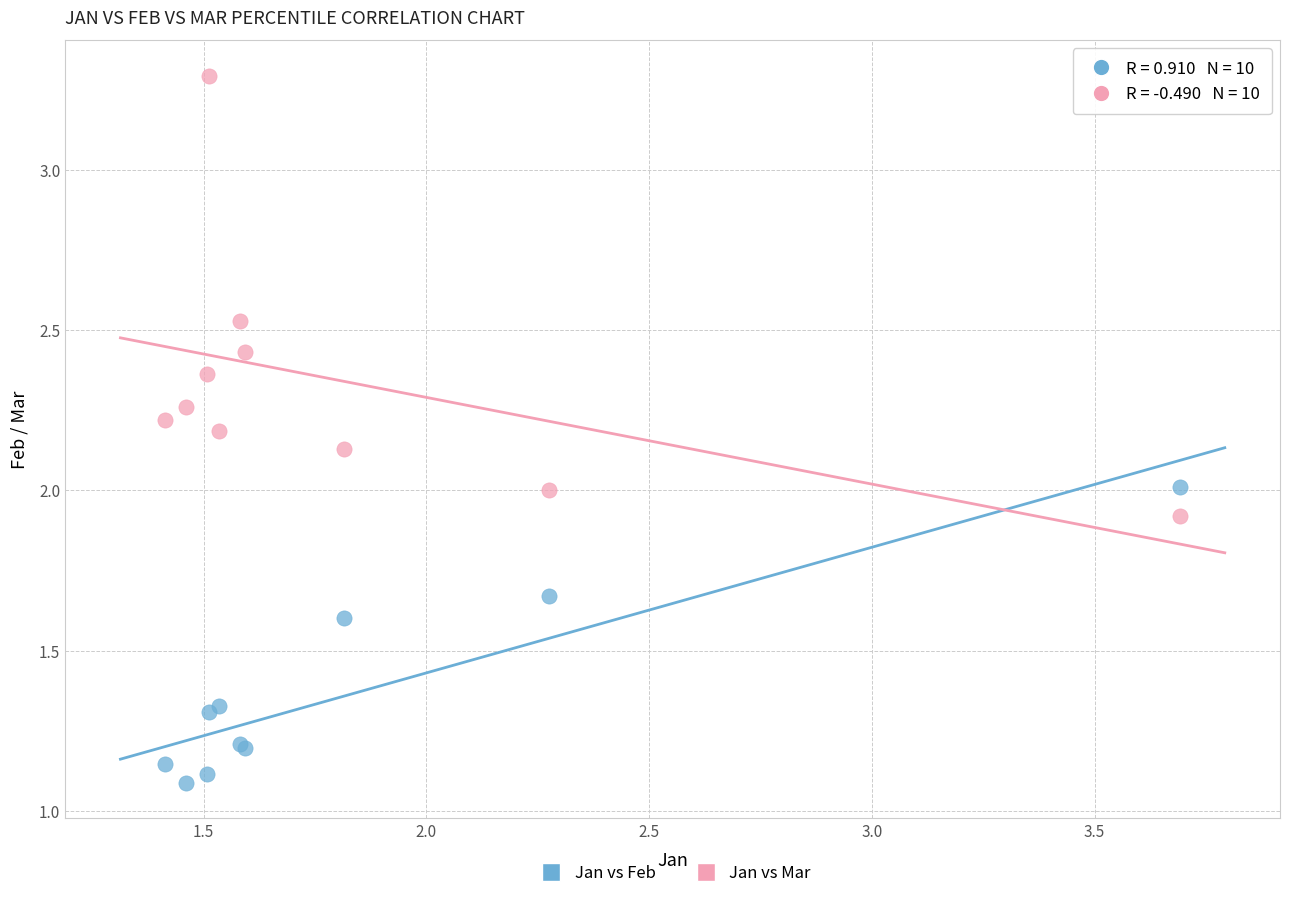

Which series contains the highest Y value?

Jan vs Mar